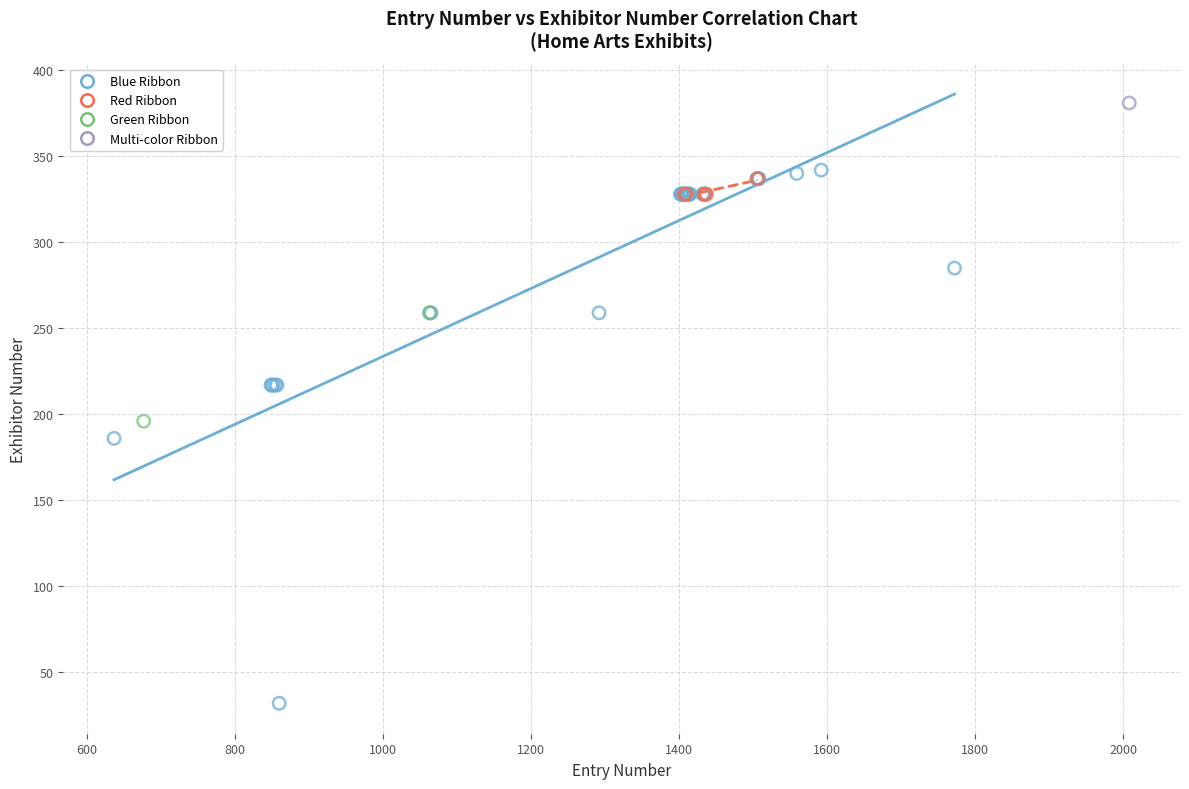

What are all the series names shown in the legend?

Blue Ribbon, Red Ribbon, Green Ribbon, Multi-color Ribbon